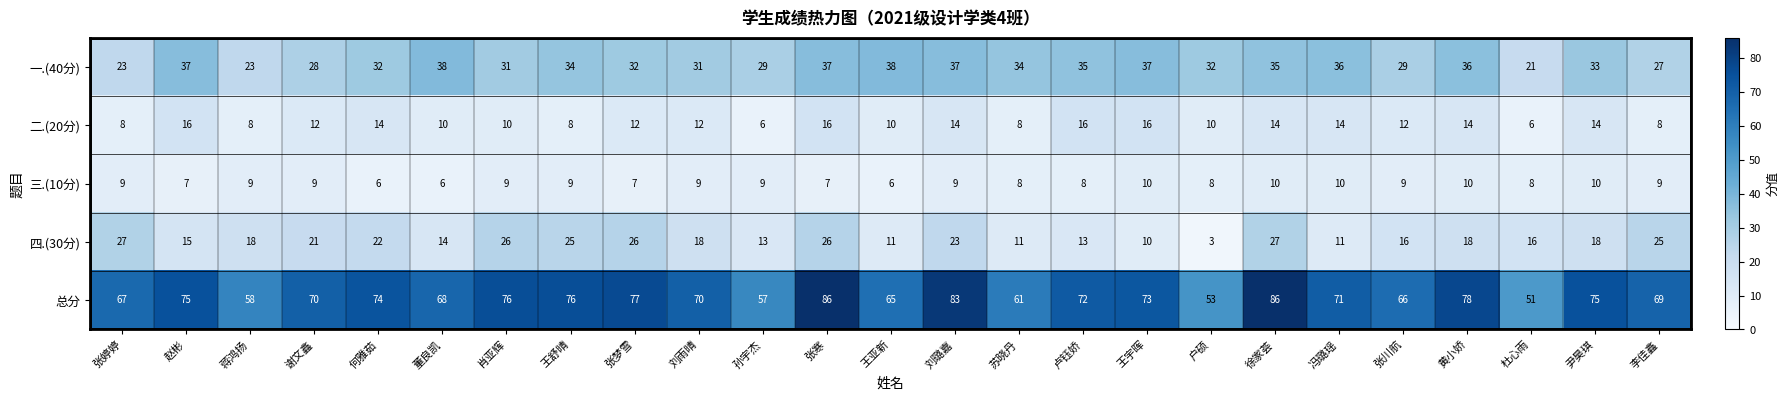

What is the difference between the highest and lowest values at 赵彬?

68